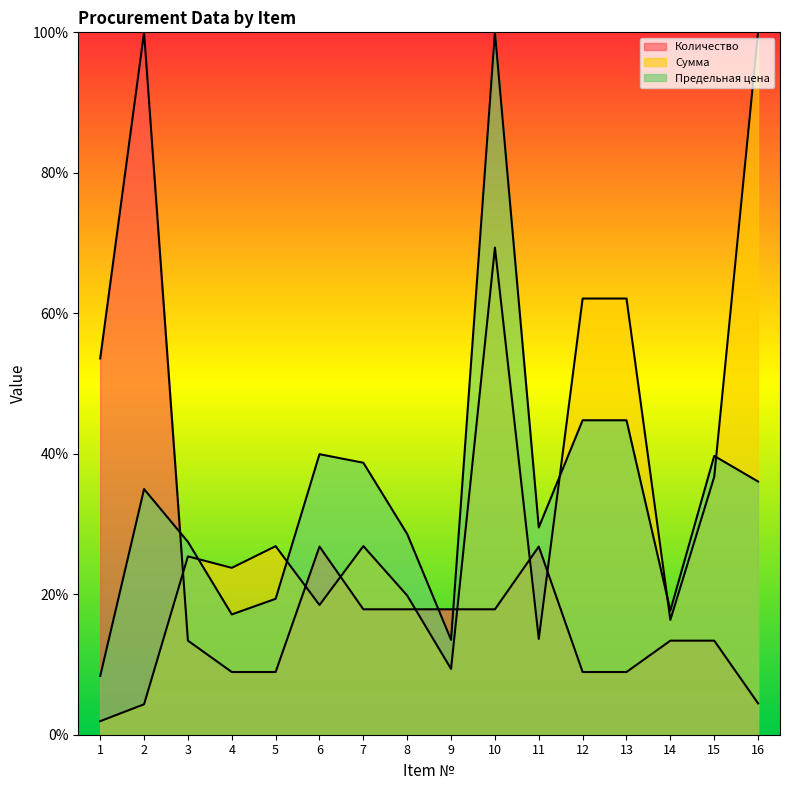

True or false: Предельная цена has a value of 0.8 at 12.

False